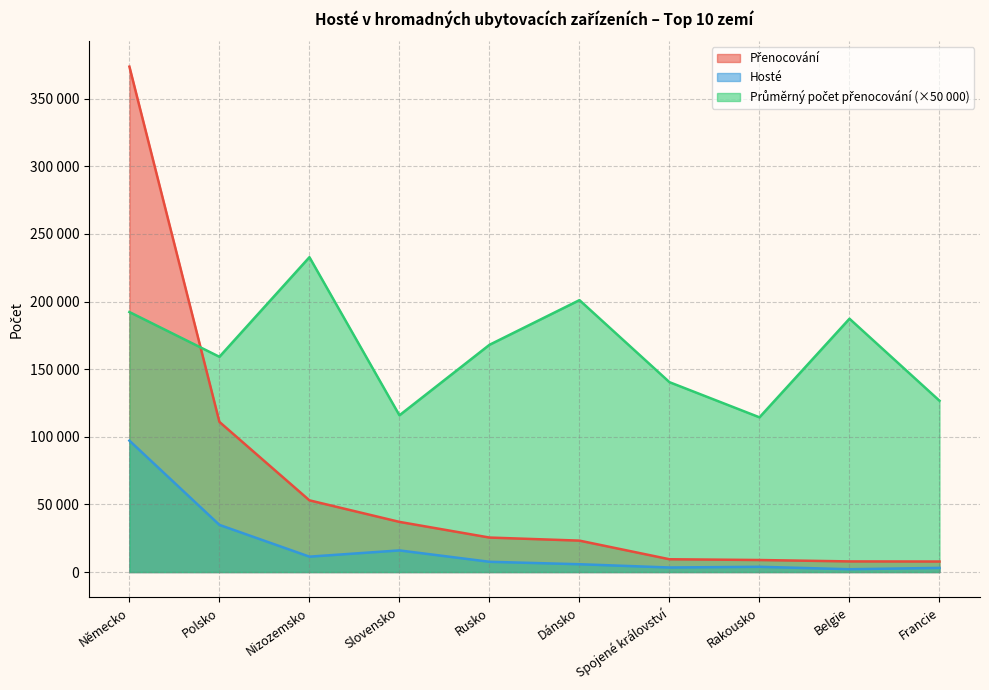

What is the label of the 8th point from the right?

Nizozemsko